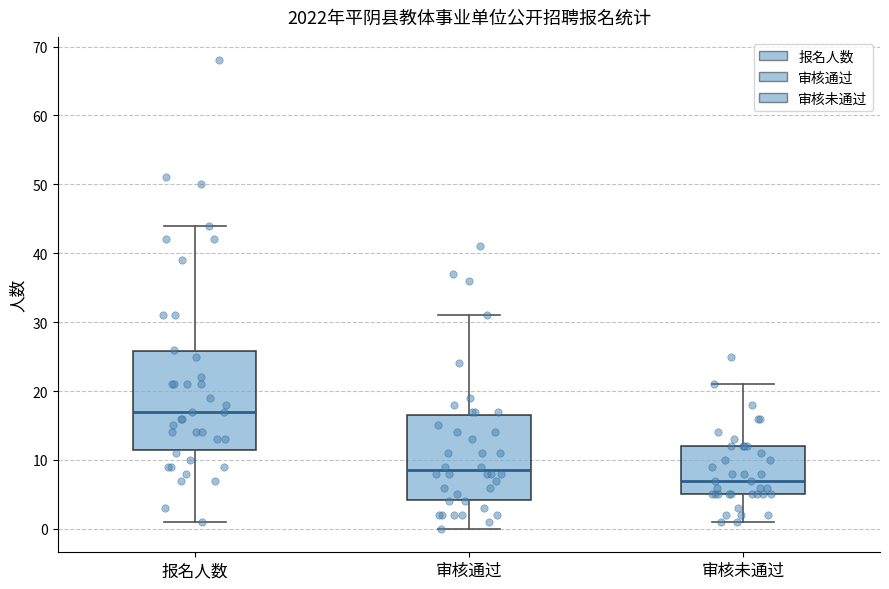

Which box has the highest median line?

报名人数